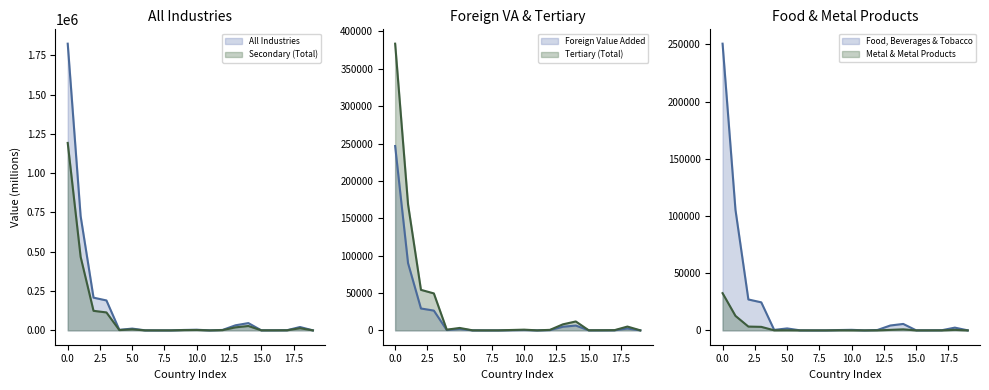

True or false: Foreign Value Added (line) and Secondary (line) cross at least once.

False